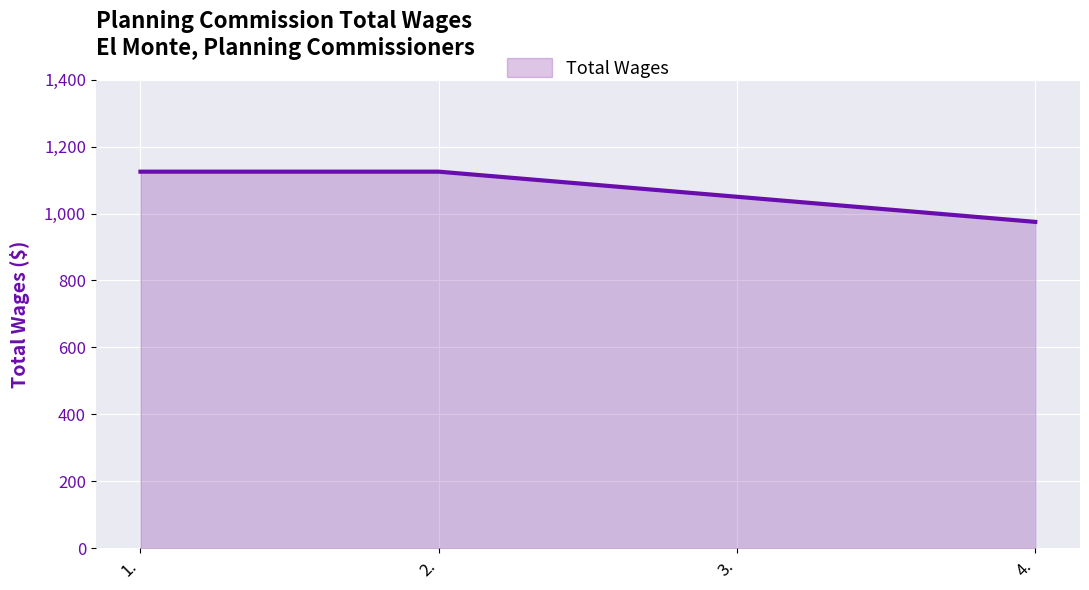

Reading left to right, transcribe all the data shown in this chart.

1125	1125	1050	975